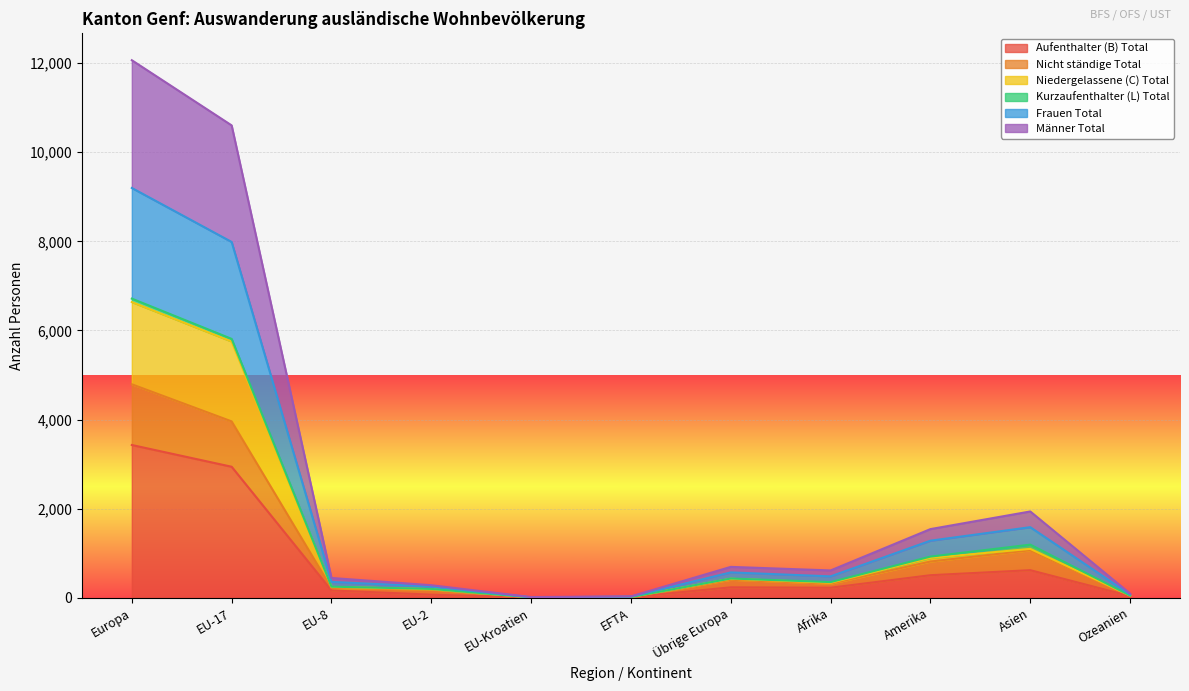

Which category has the highest value in the Aufenthalter (B) Total series?

Europa